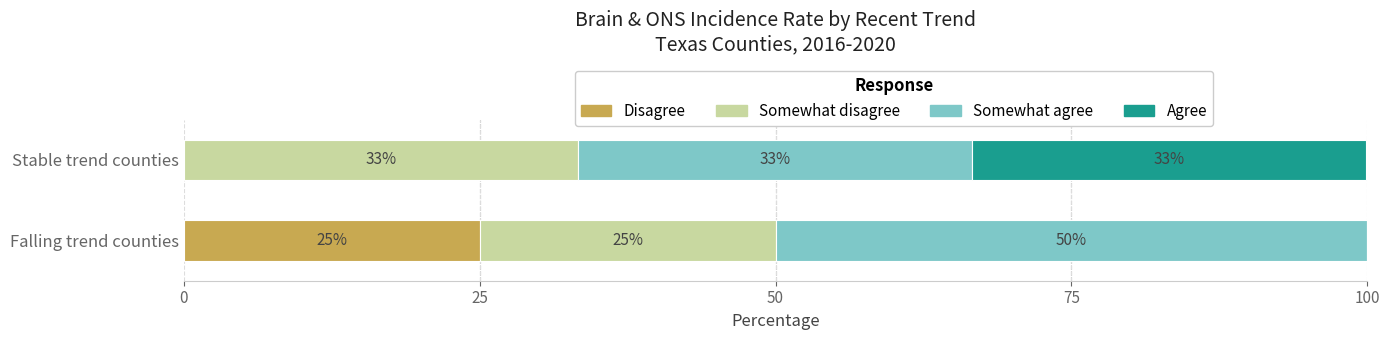

Is it true that Disagree equals 0.0 at Stable trend counties?

True